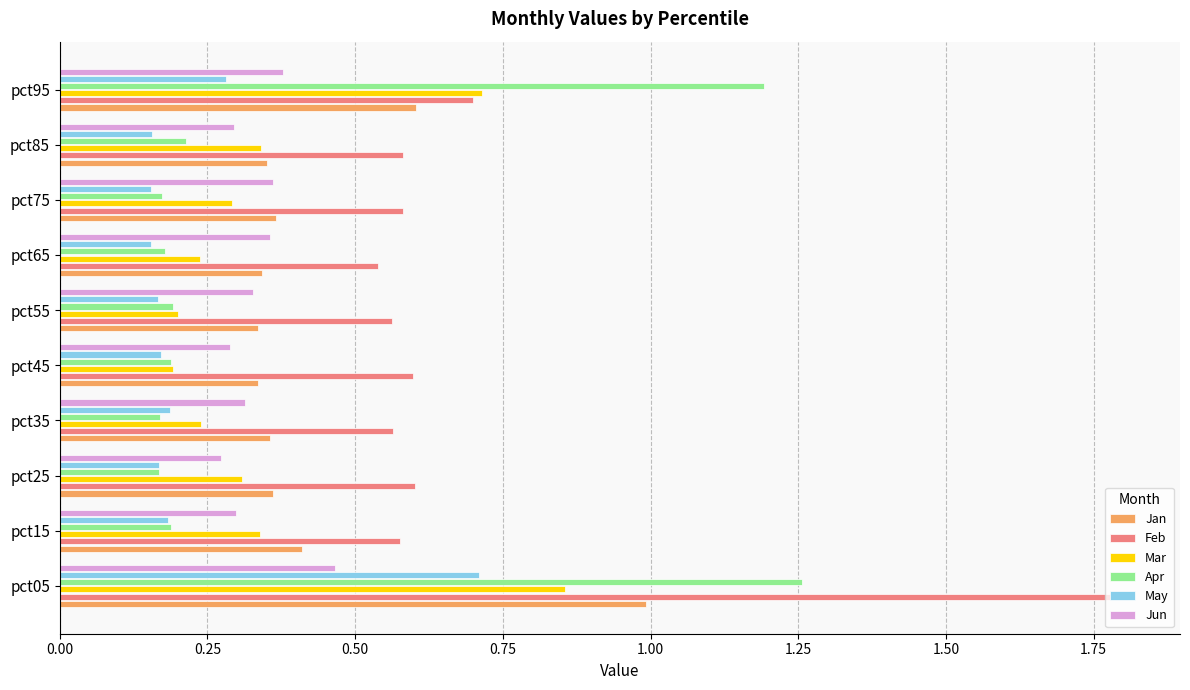

Which series has the largest total across all categories?

Feb